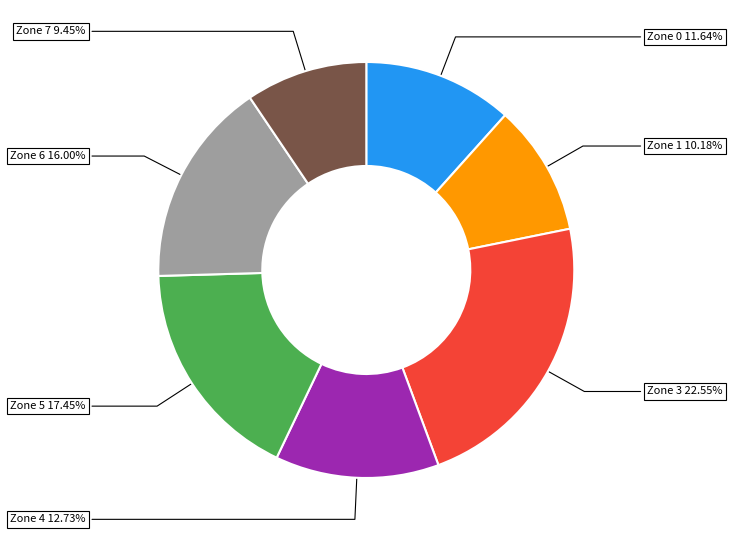

Does any single category account for the majority?

No